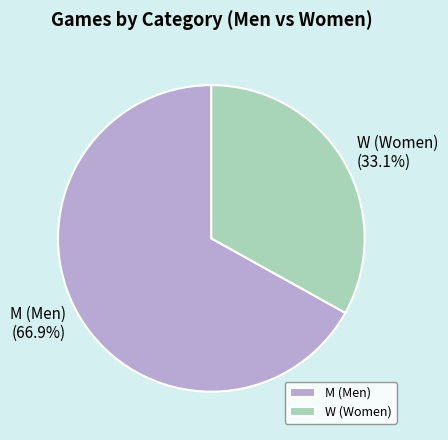

To the nearest percent, what is the average slice percentage?

50%